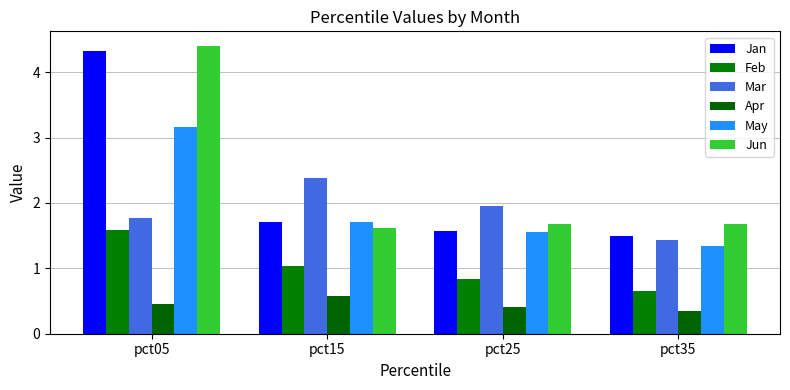

At which category does the chart reach its peak across all series?

pct05